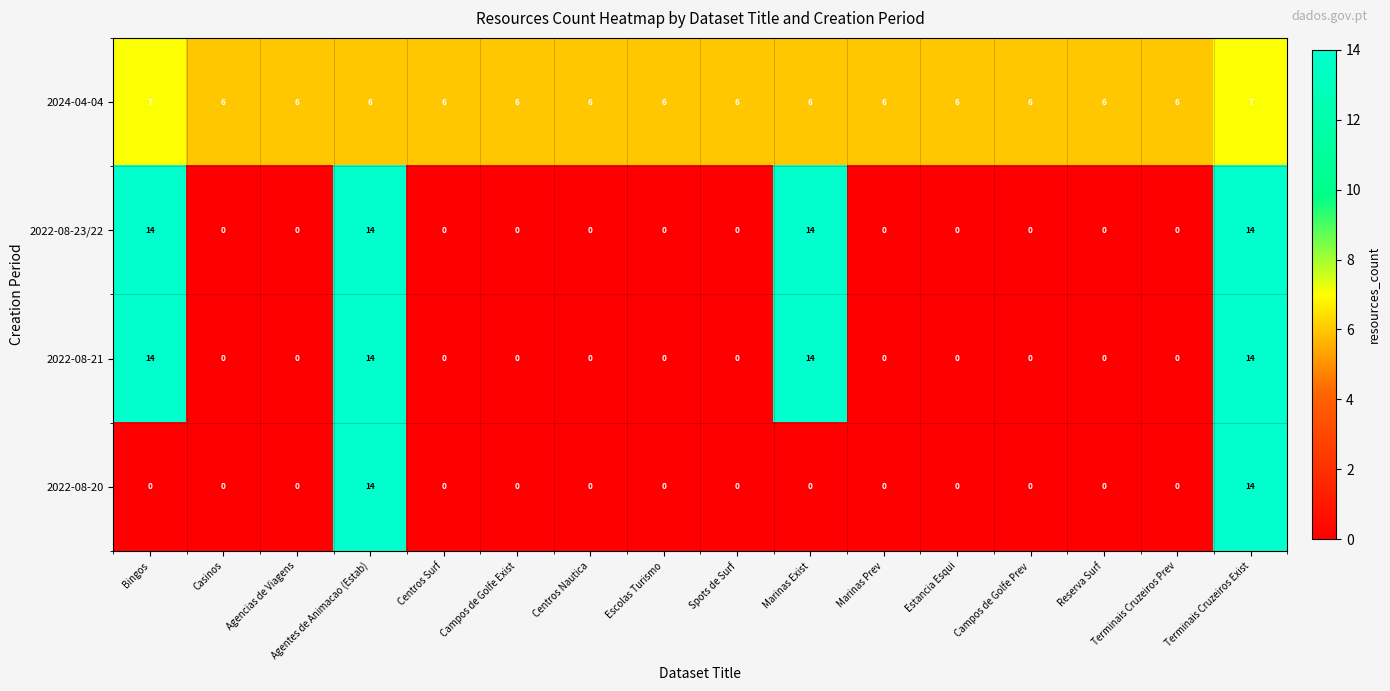

At how many categories does at least one series exceed 4?

16